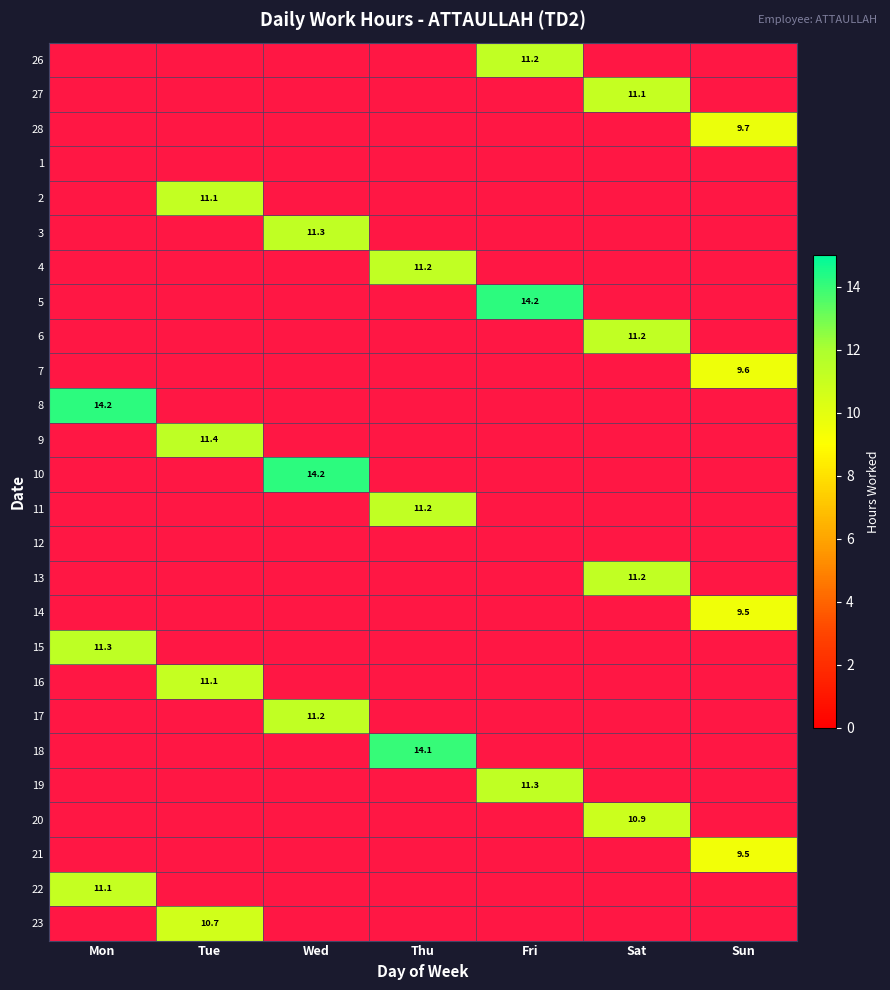

At which label does 20 reach its peak?

Sat